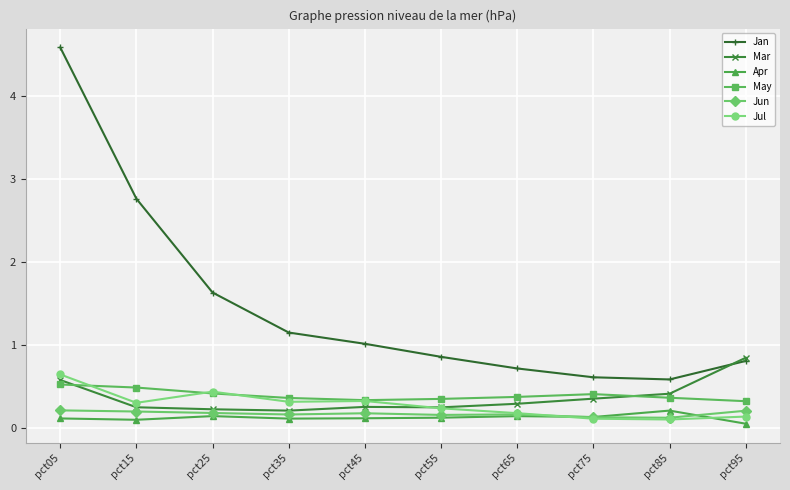

True or false: May and Jun intersect in this chart.

False